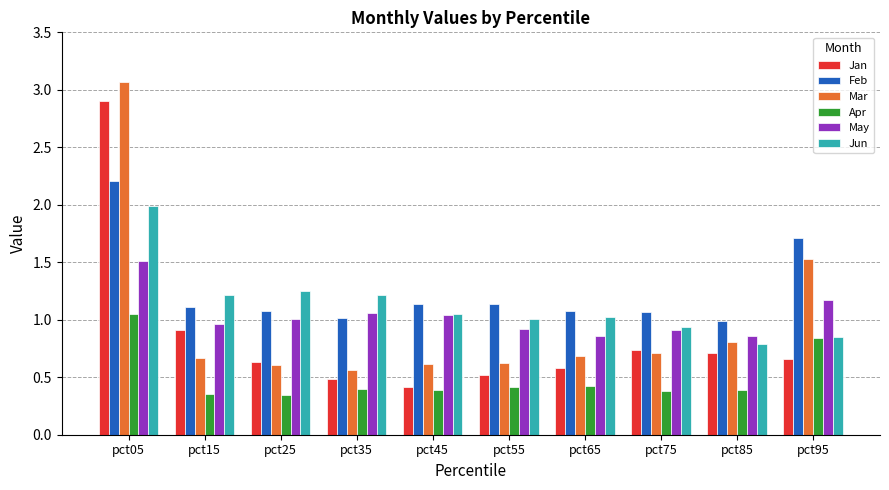

What are all the series names shown in the legend?

Jan, Feb, Mar, Apr, May, Jun